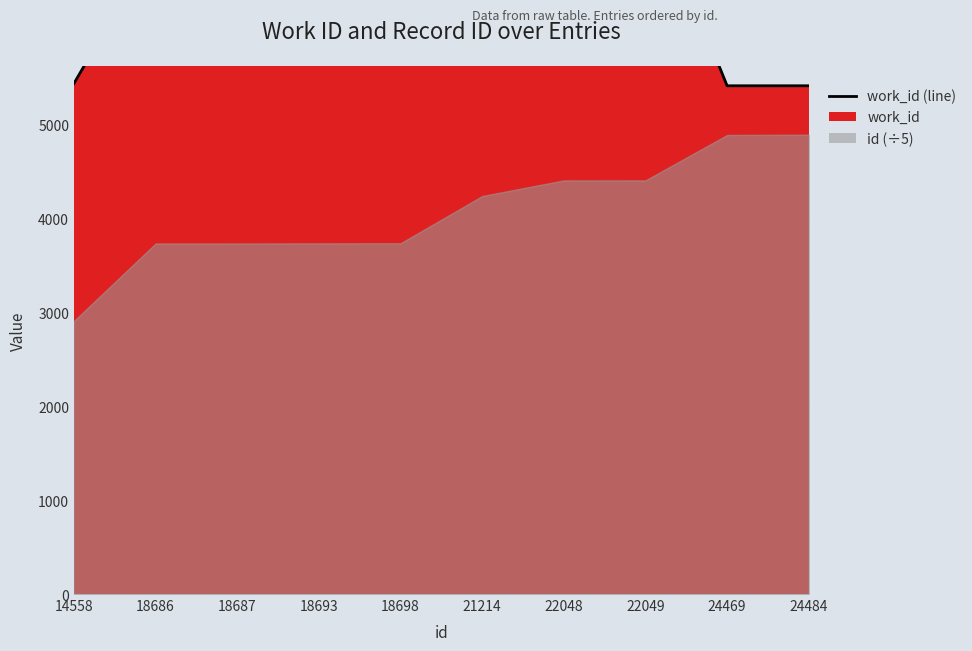

True or false: the data has more than 2 interior local peaks.

False